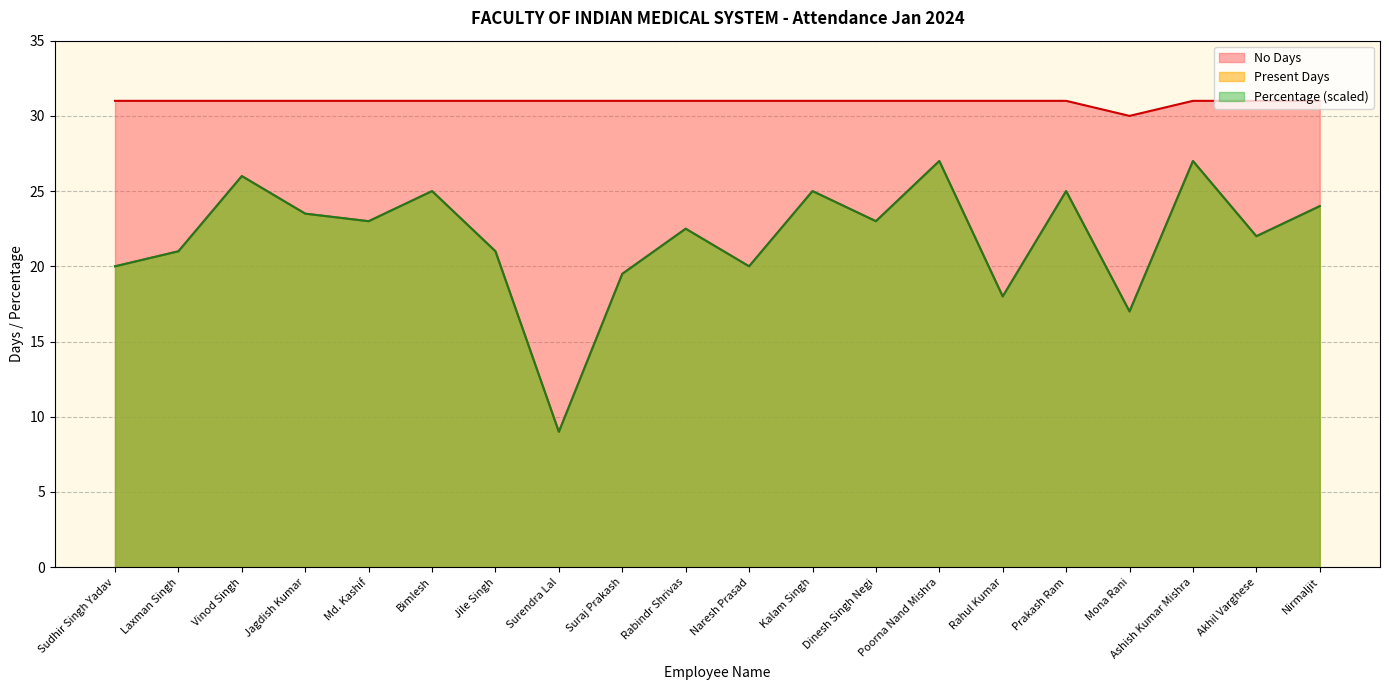

True or false: No Days and Present Days cross at least once.

False